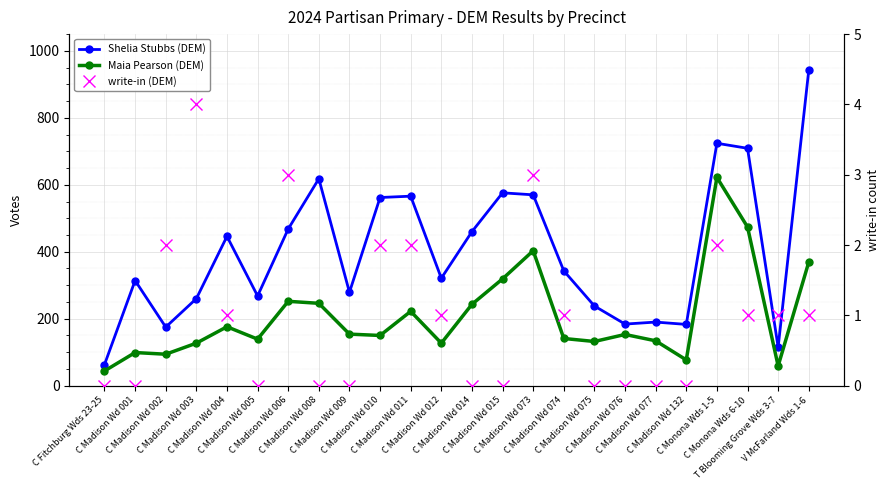

What is the value of the Shelia Stubbs (DEM) point at the 7th from the left?

468